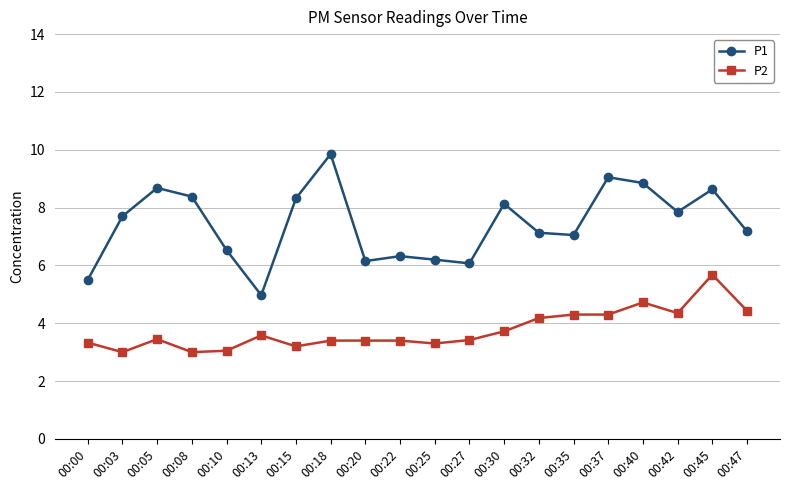

At which category is the sum across all series the highest?

00:45